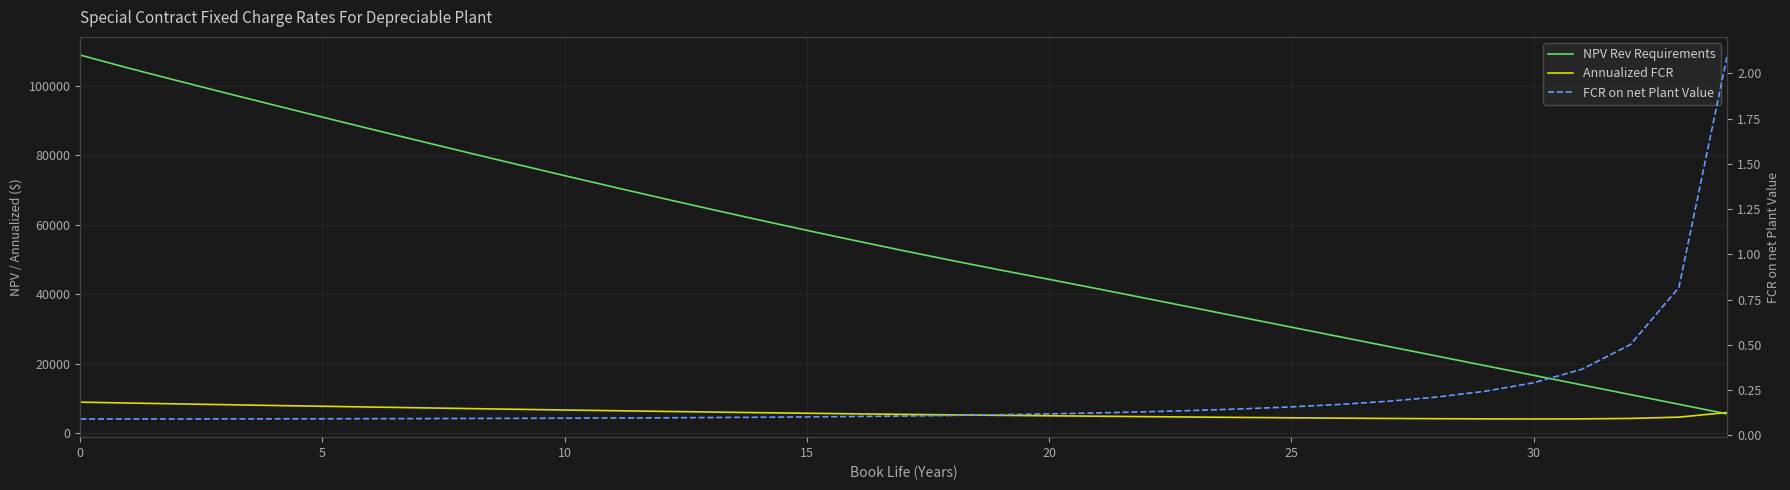

What is the difference between the FCR on net Plant Value values at 20 and 27?

0.1